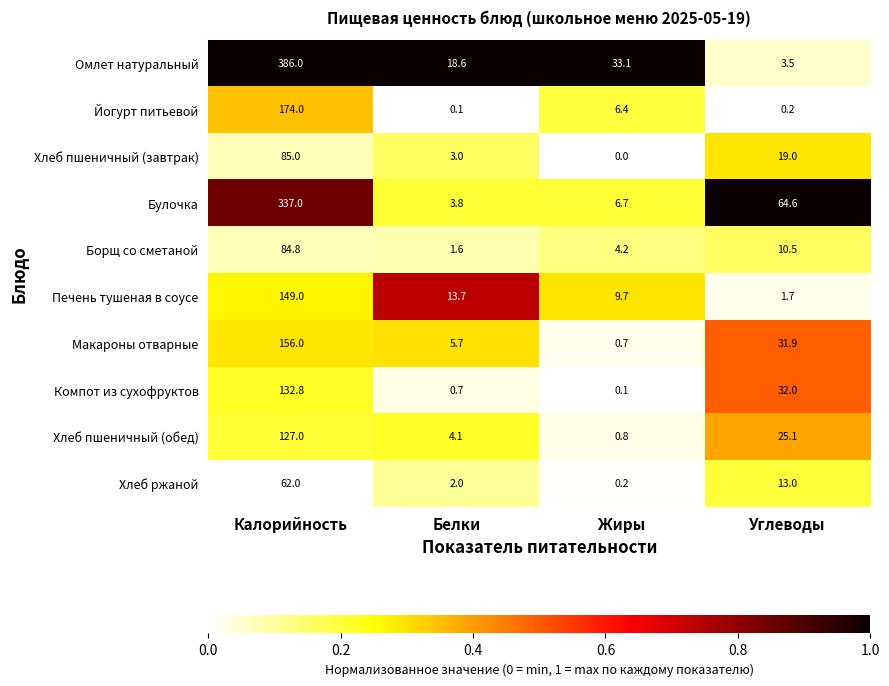

Rank the series by their maximum value, from lowest to highest.

Хлеб ржаной, Борщ со сметаной, Хлеб пшеничный (завтрак), Хлеб пшеничный (обед), Компот из сухофруктов, Печень тушеная в соусе, Макароны отварные, Йогурт питьевой, Булочка, Омлет натуральный